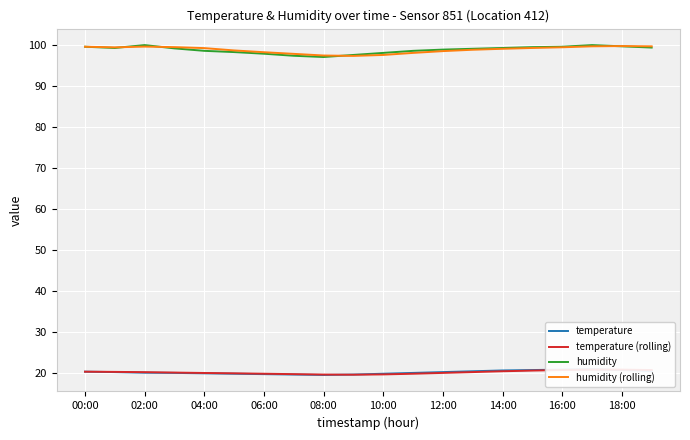

What is the difference between the second highest and minimum values in the humidity series?

2.9